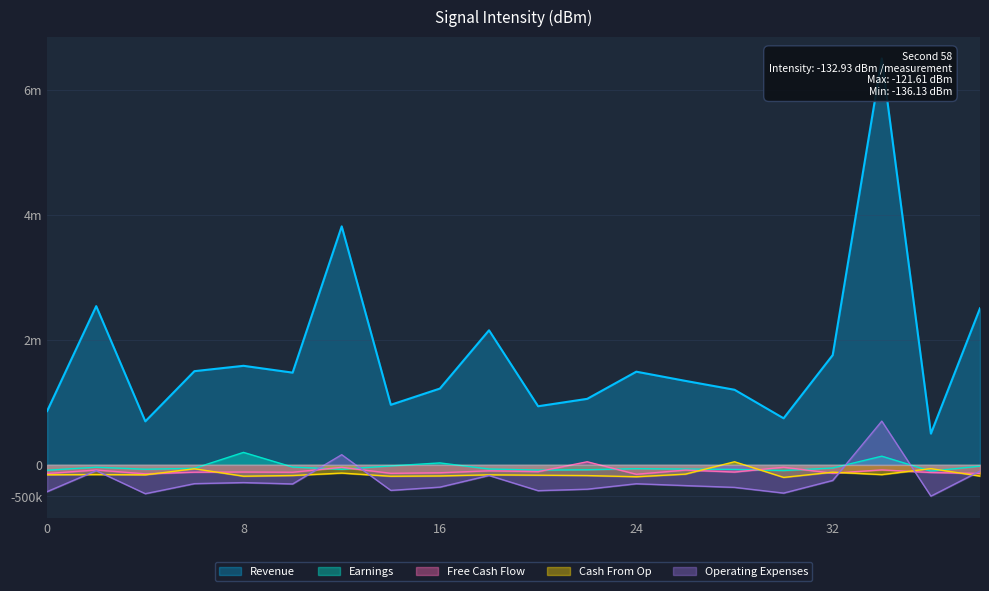

How many times do Earnings and Free Cash Flow cross each other?

6